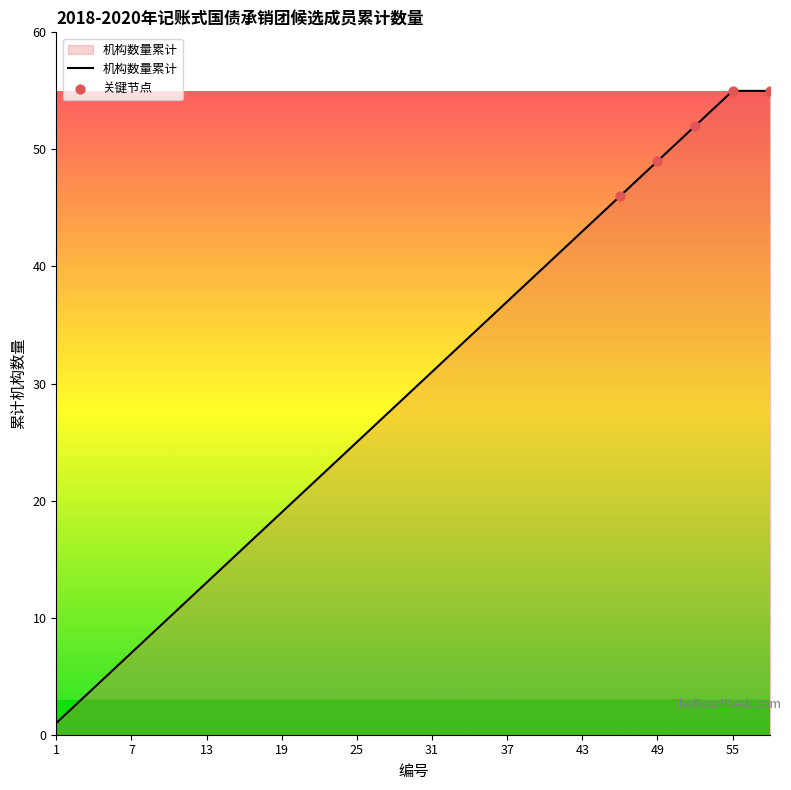

What is the difference between the maximum and minimum values?

54